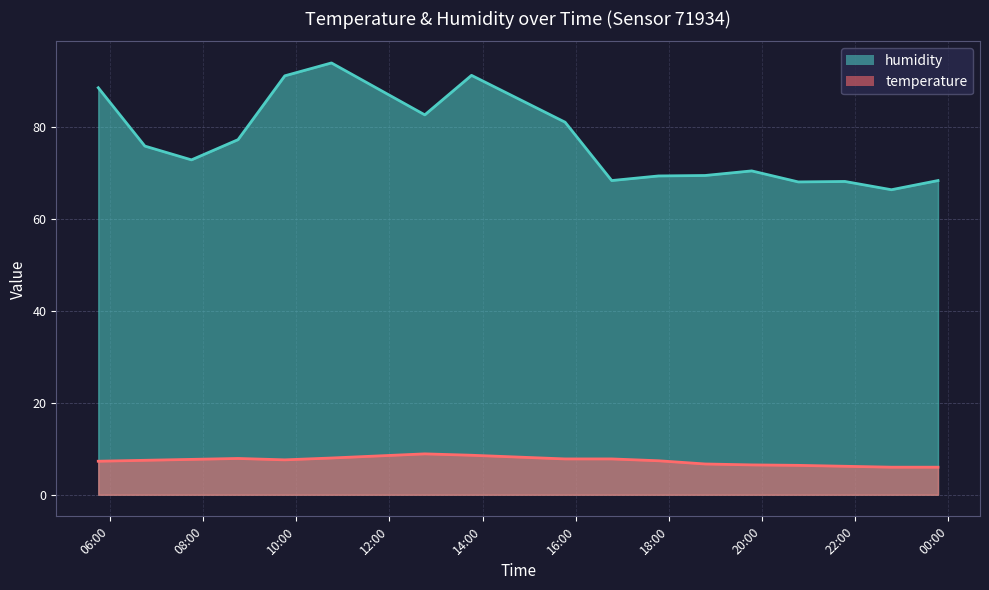

True or false: humidity and temperature intersect in this chart.

False